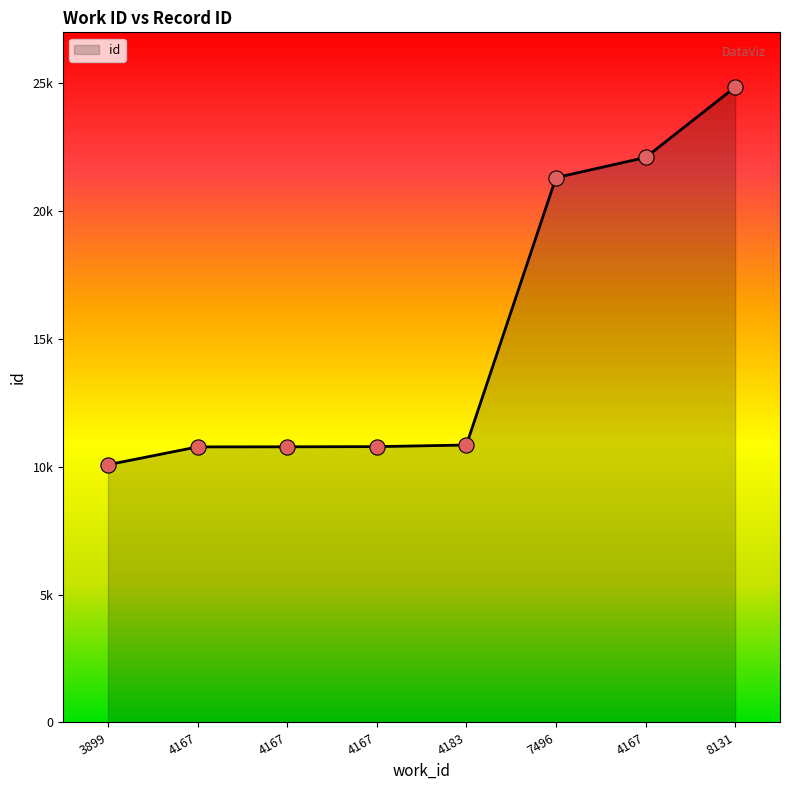

Approximately how many times larger is the value at 3899 compared to 4167?

0.9